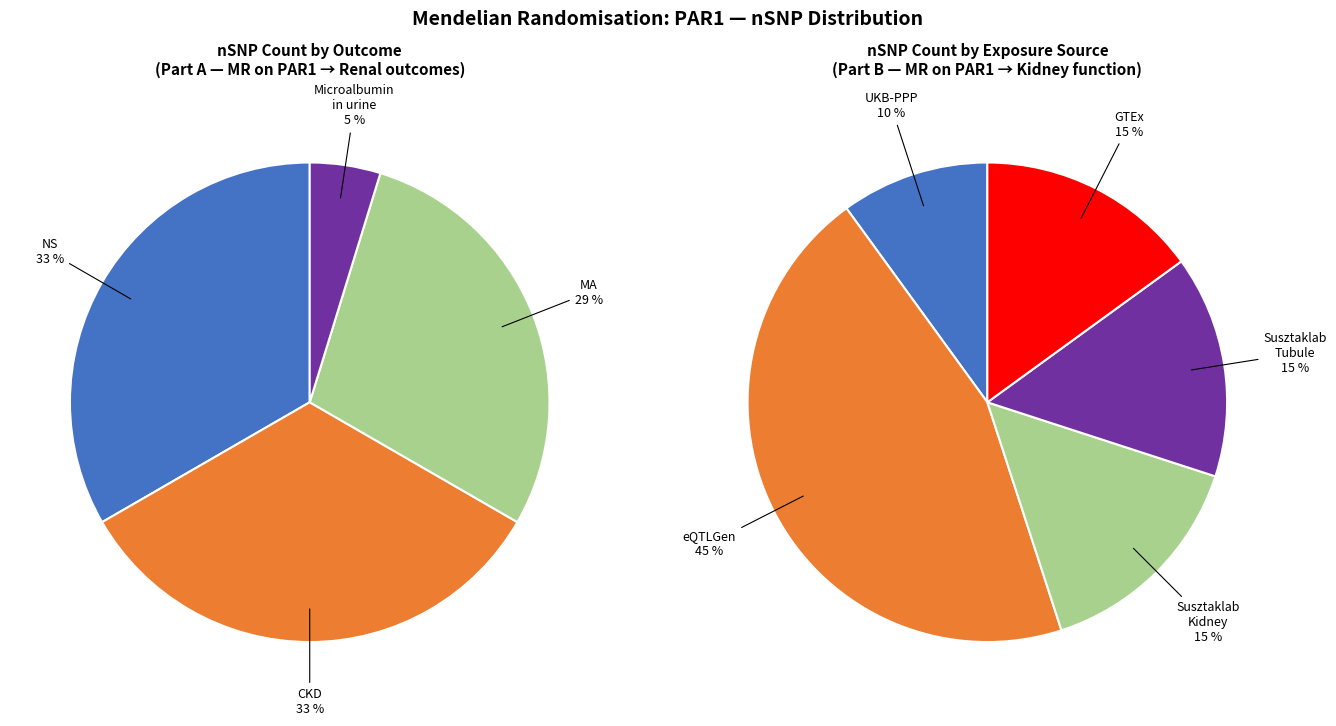

Do F2R (Susztaklab Tubule) Microalbumin and F2R (Susztaklab Kidney) NS together represent more than half of the pie?

No